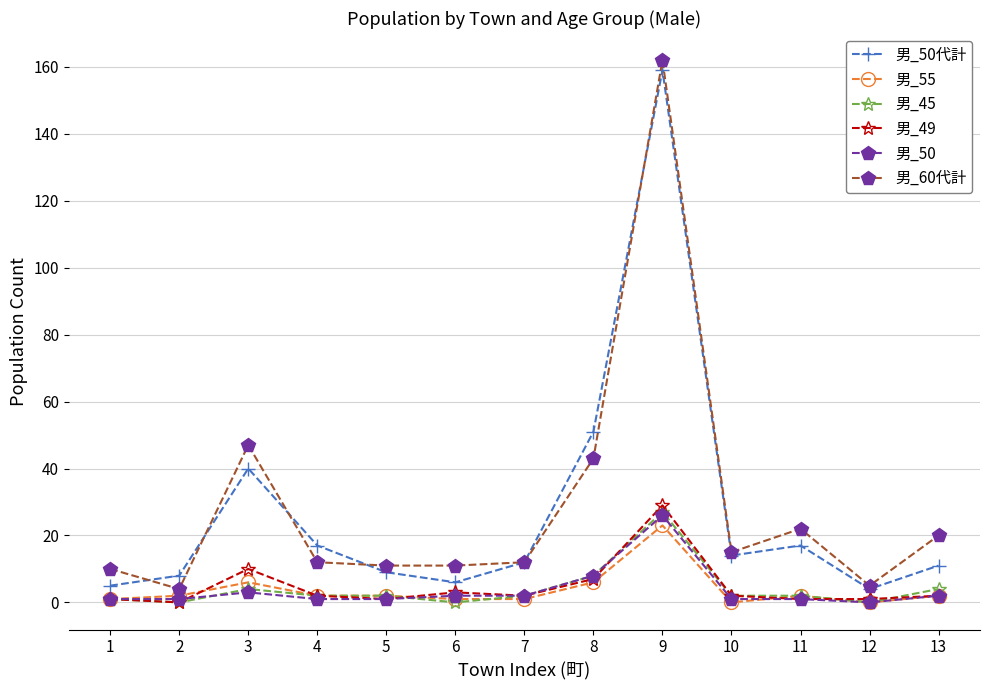

Is the value of 男_45 at 9 greater than the value of 男_60代計 at 1?

Yes